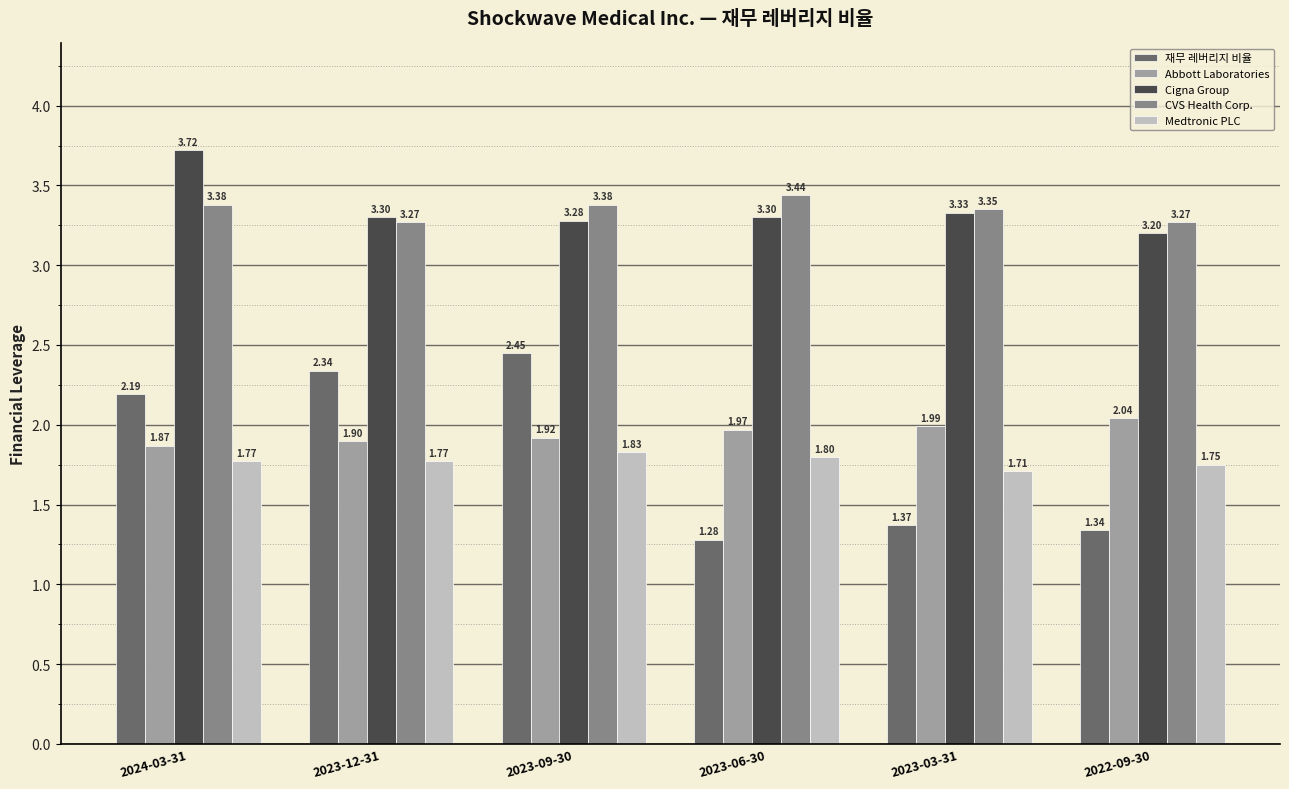

Rank the categories by Abbott Laboratories value from highest to lowest.

2022-09-30, 2023-03-31, 2023-06-30, 2023-09-30, 2023-12-31, 2024-03-31